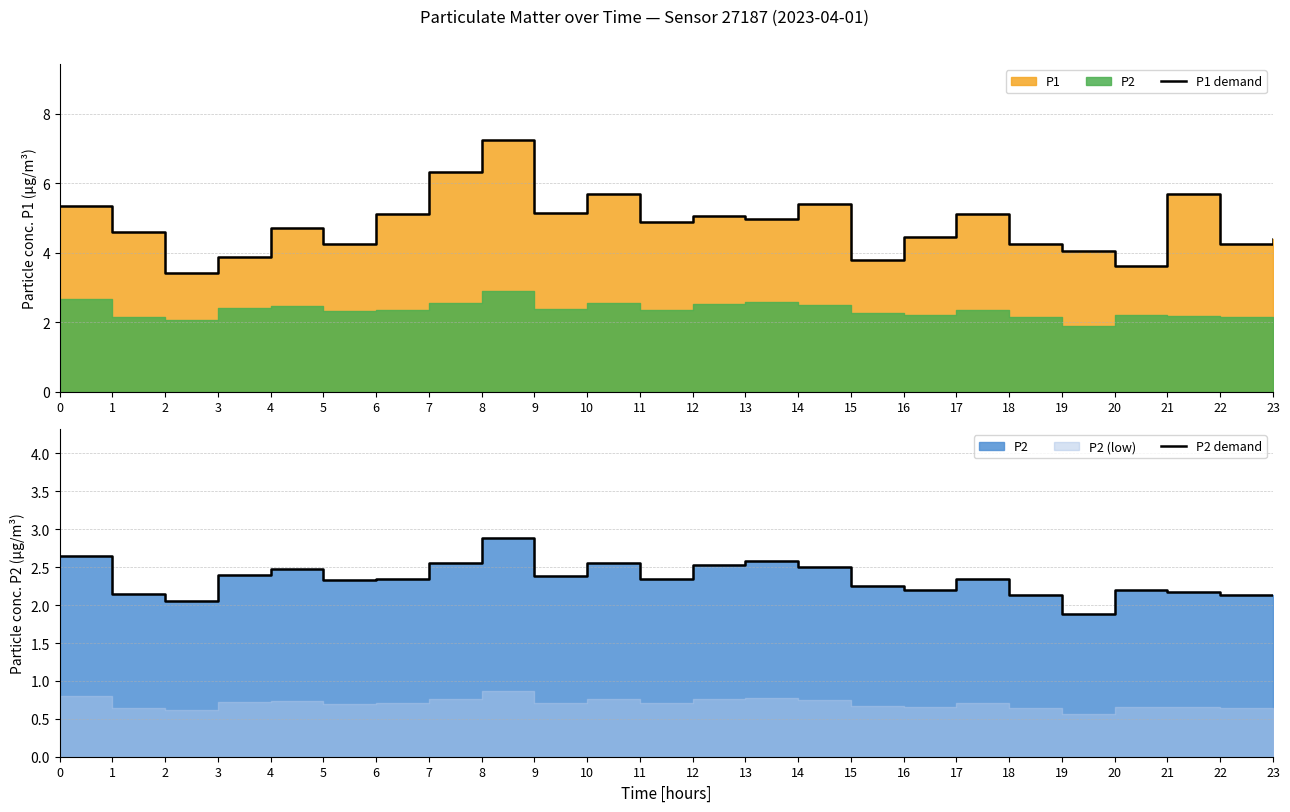

Where is P2 demand nearest to the value 2?

2